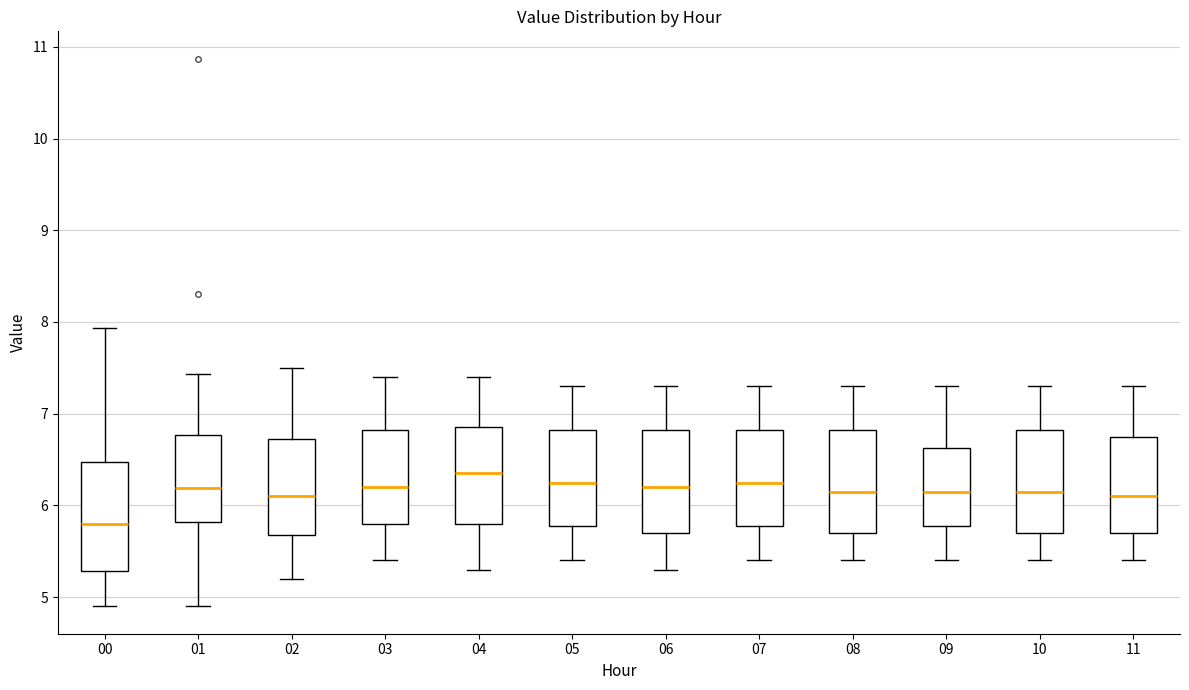

Where does the lower whisker of the box at x = 10 end on the y-axis? The values are not printed on the chart, so give them approximately, as read against the axis.

5.4